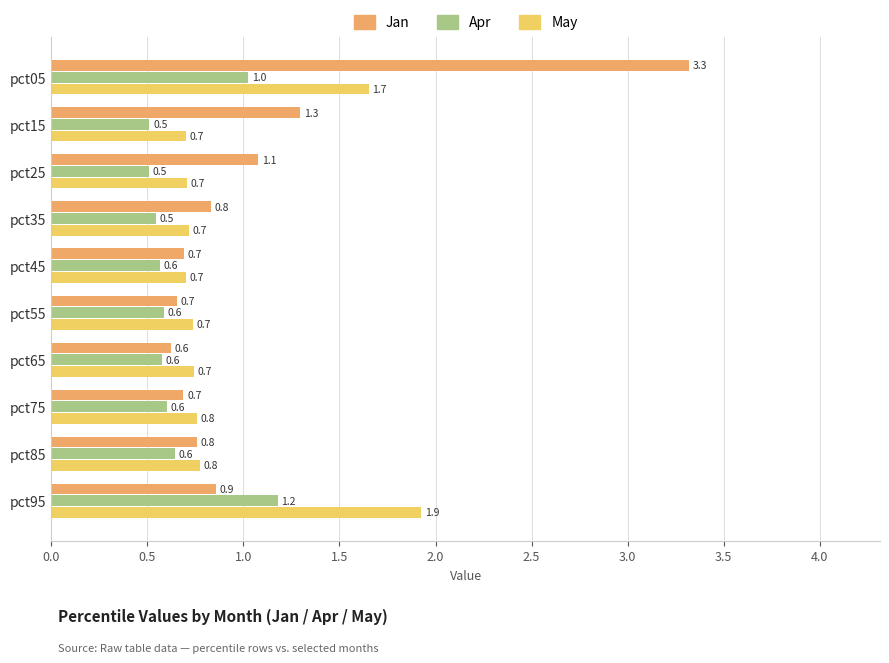

Is it true that Apr equals 1.0 at pct65?

False